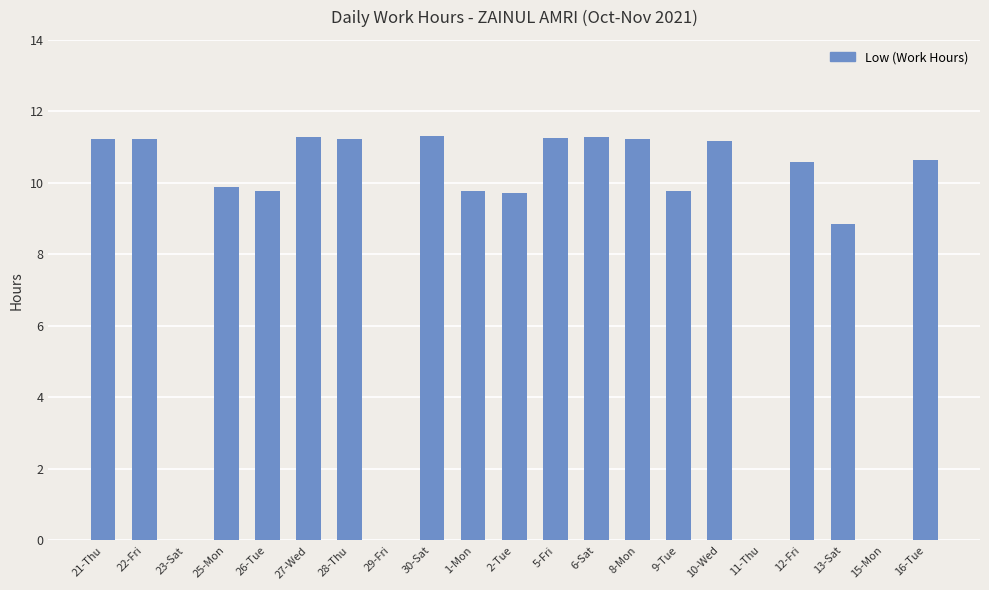

Where does the data first go above 10?

21-Thu